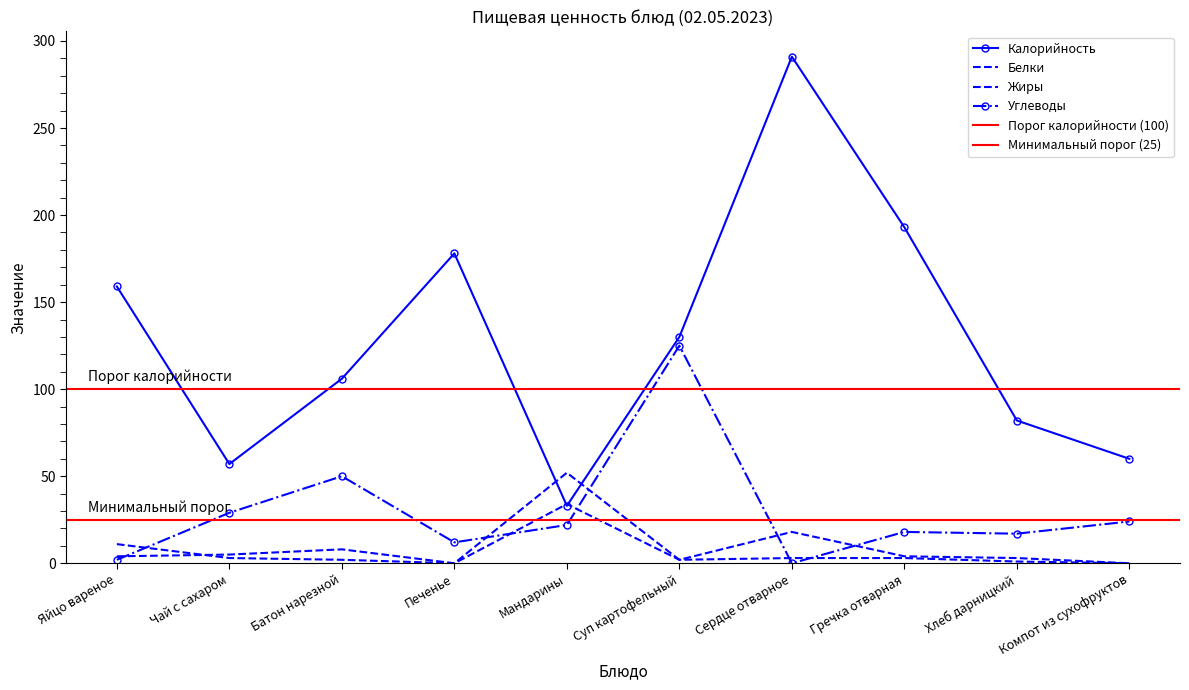

Count the number of categories in the chart.

10